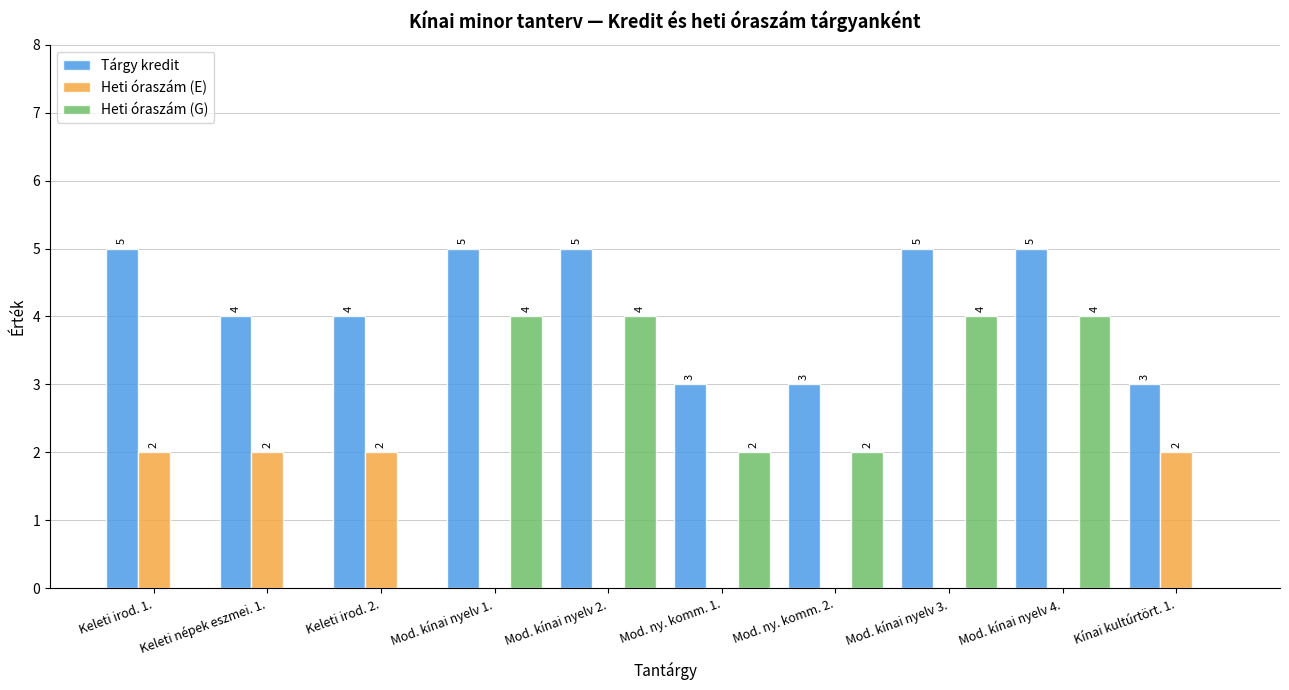

How many groups of bars are there?

10